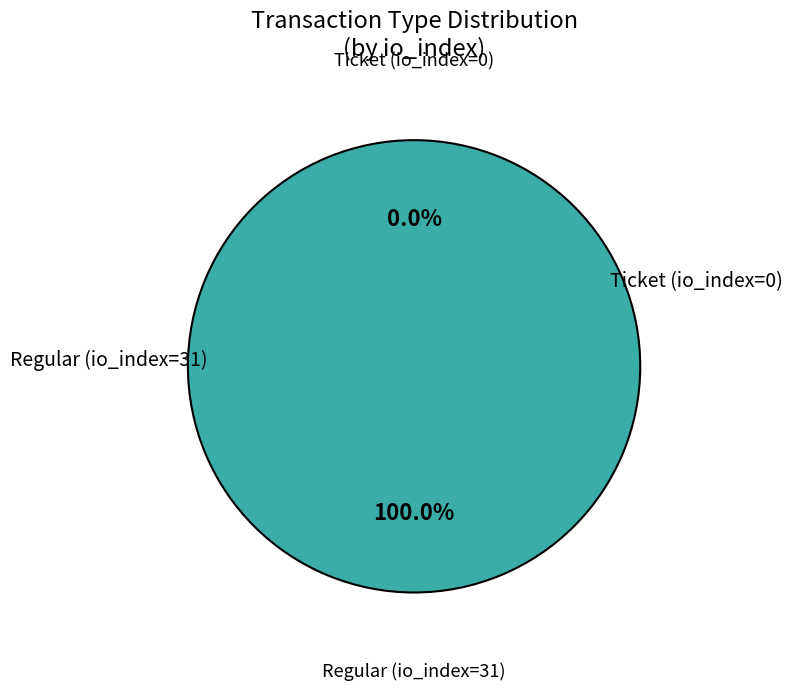

Rank the categories by value from lowest to highest.

Ticket (io_index=0), Regular (io_index=31)